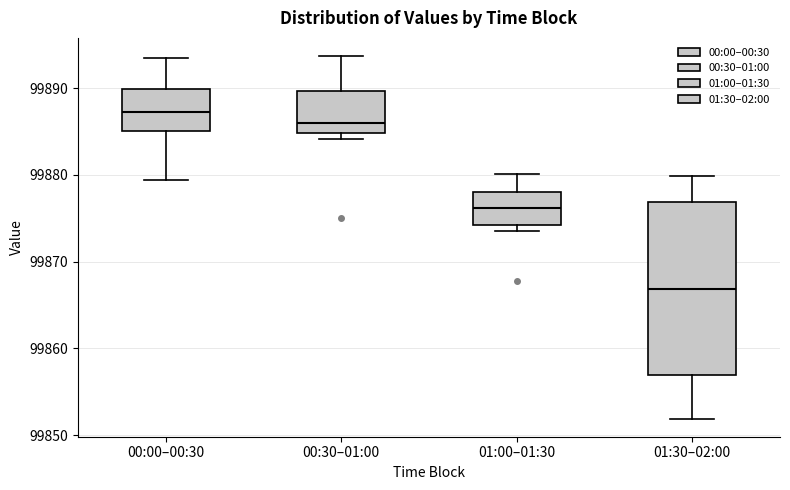

Where does the upper whisker of the box for 00:30–01:00 end on the y-axis? The values are not printed on the chart, so give them approximately, as read against the axis.

99894